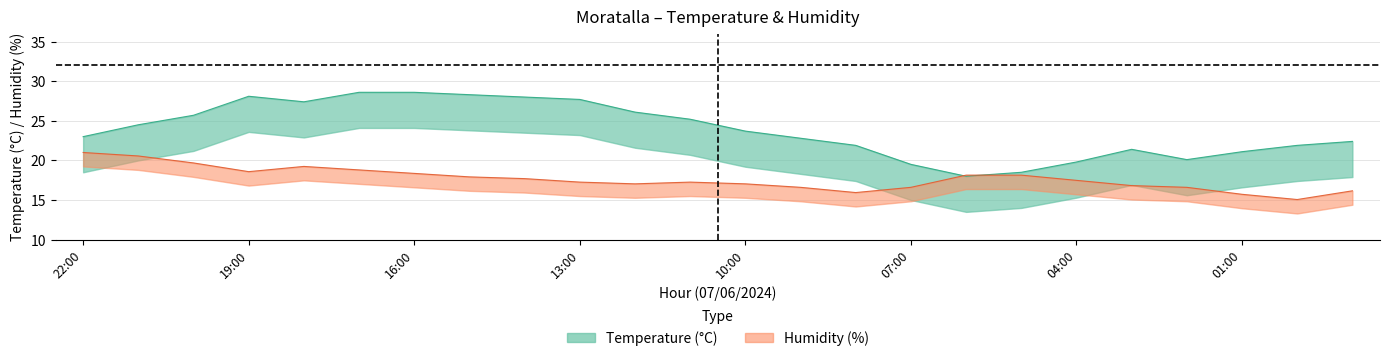

Which series has the largest total across all categories?

Temperature (C)